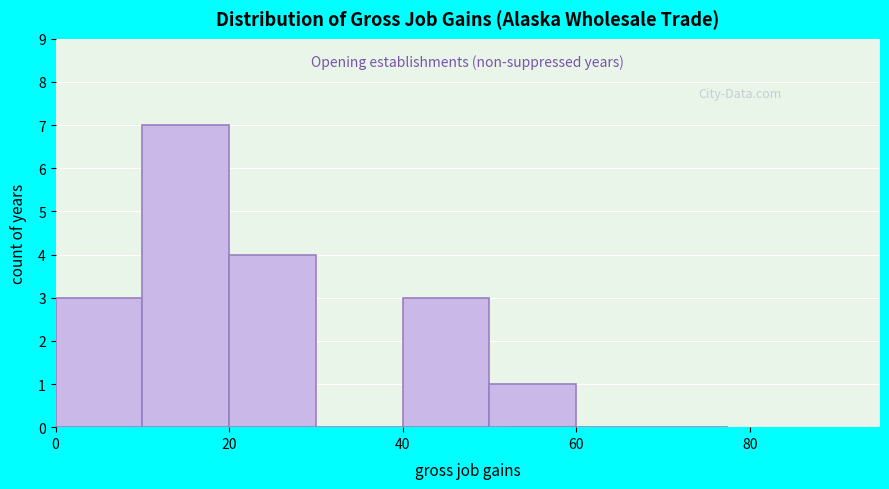

Reading left to right, list every bar in this chart as the range it spans on the x-axis followed by its height. The values are not printed on the chart, so give them approximately, as read against the axis.

0 to 10: 3
10 to 20: 7
20 to 30: 4
30 to 40: 0
40 to 50: 3
50 to 60: 1